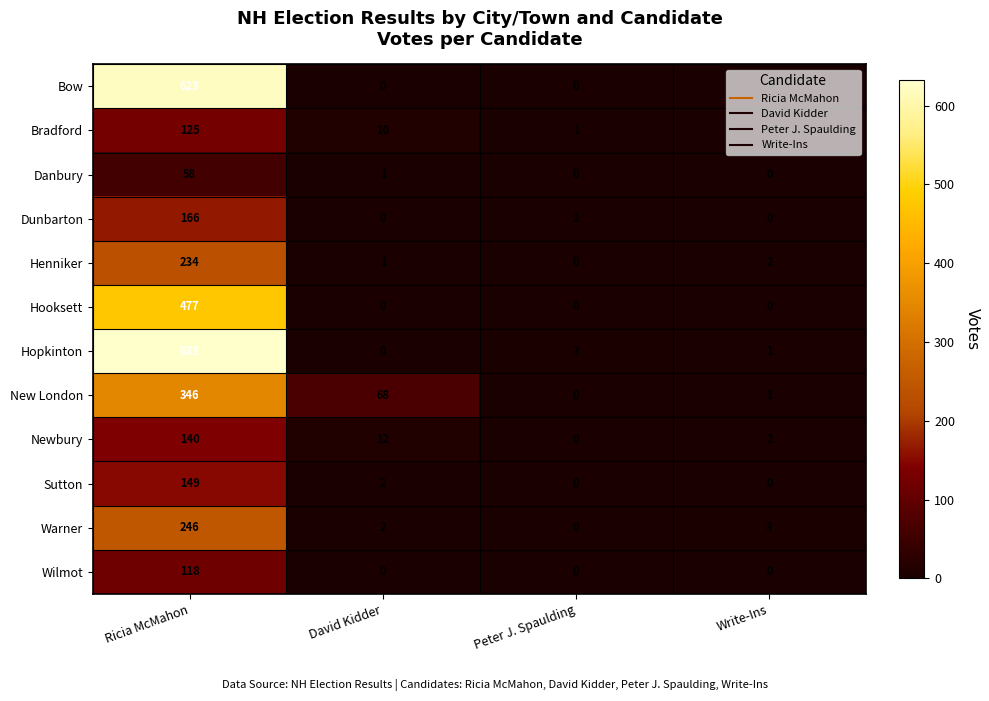

What is the sum of all Henniker values?

237